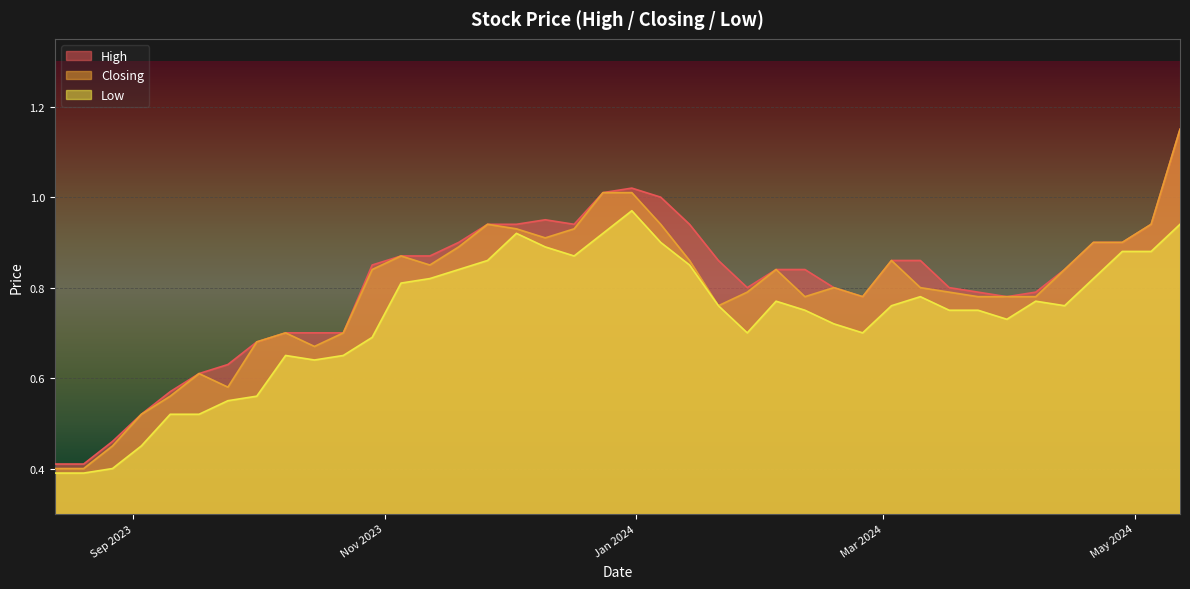

True or false: Closing and High intersect in this chart.

False